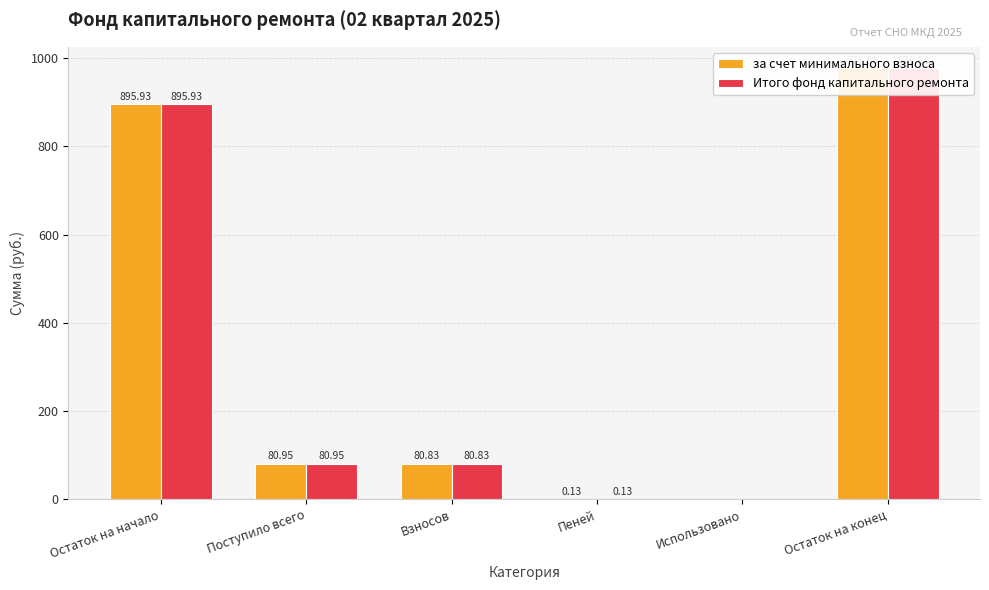

What is the maximum value shown in the chart?

976.9